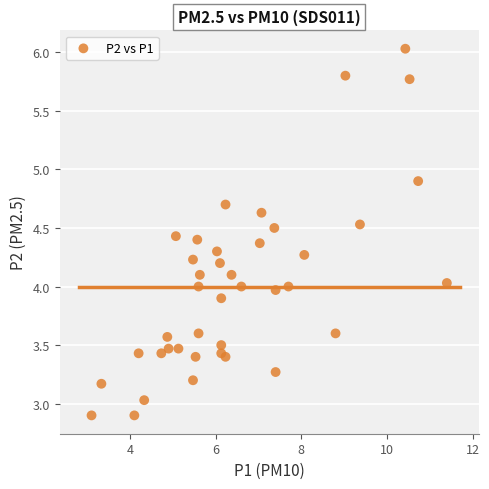

What is the range of Y values (max minus min)?

3.1